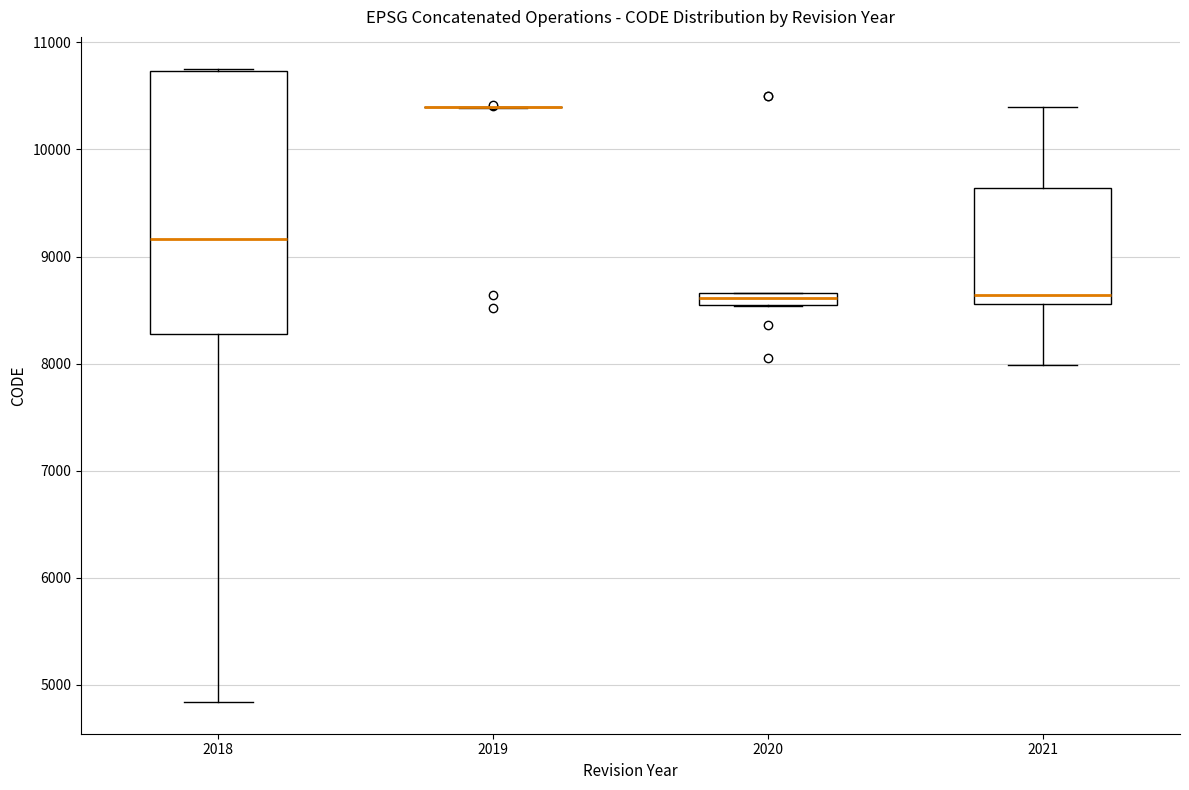

Where is the upper edge of the box at x = 2020 on the y-axis? The values are not printed on the chart, so give them approximately, as read against the axis.

8700